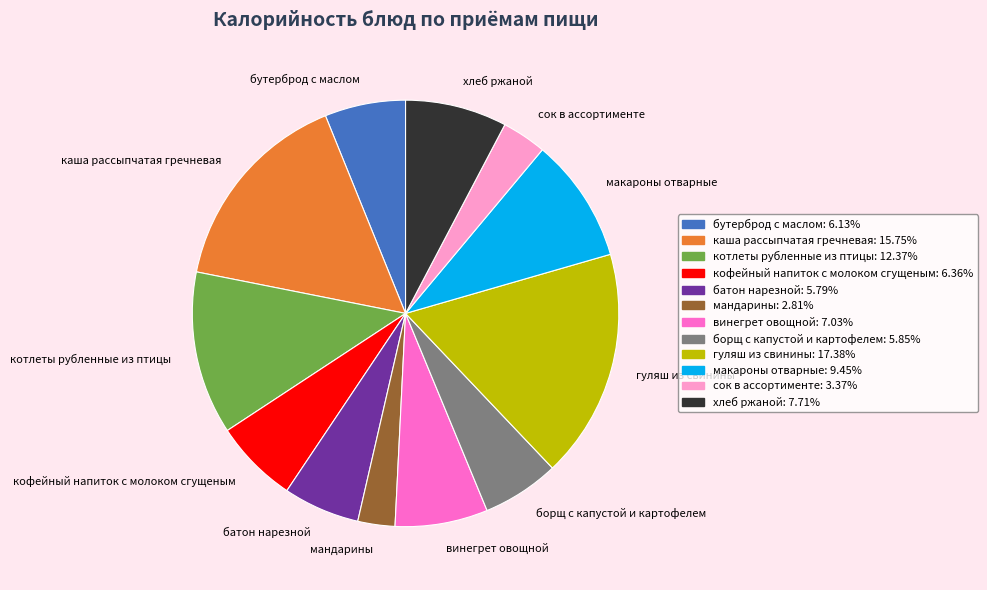

True or false: сок в ассортименте accounts for 3% of the total.

True